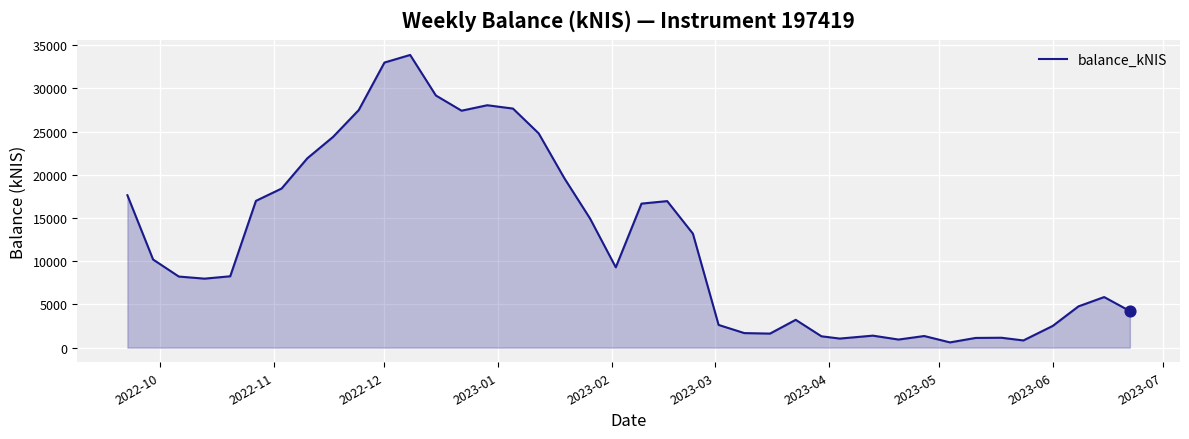

What is the maximum value shown in the chart?

33870.6